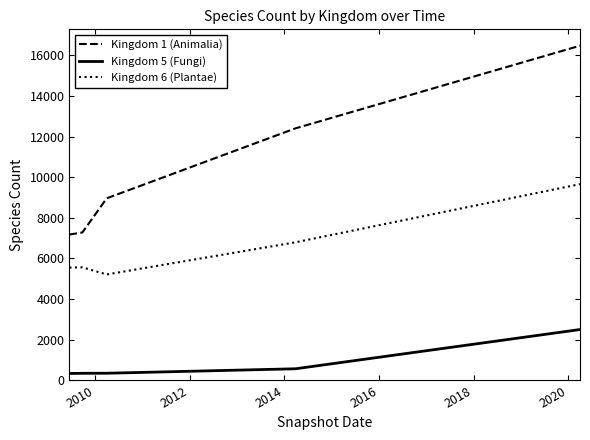

Which series has the largest total across all categories?

Kingdom 1 (Animalia)